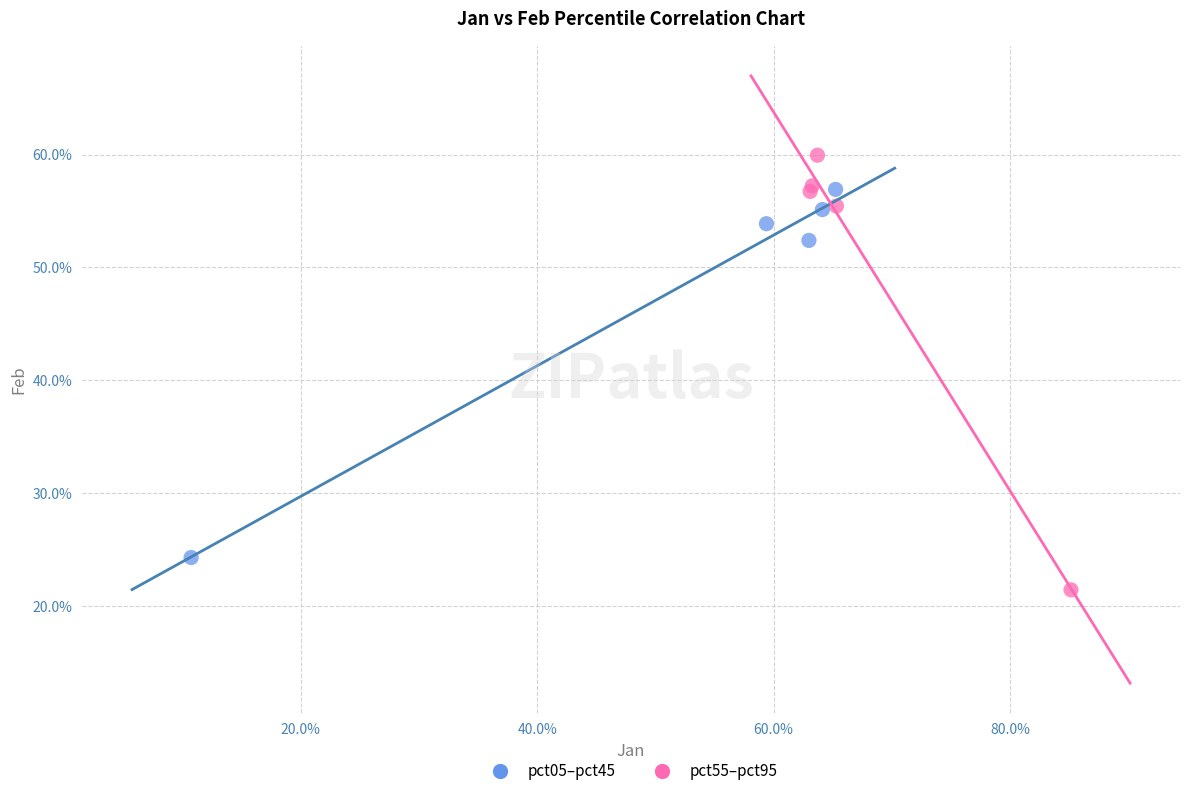

What are all the series names shown in the legend?

pct05–pct45, pct55–pct95